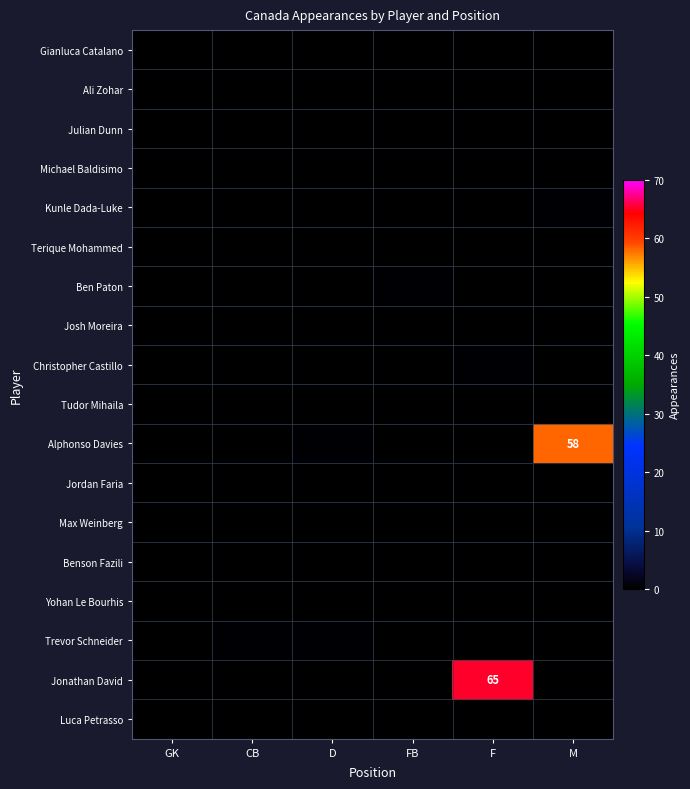

What is the spread (max minus min) of values at D?

0.3